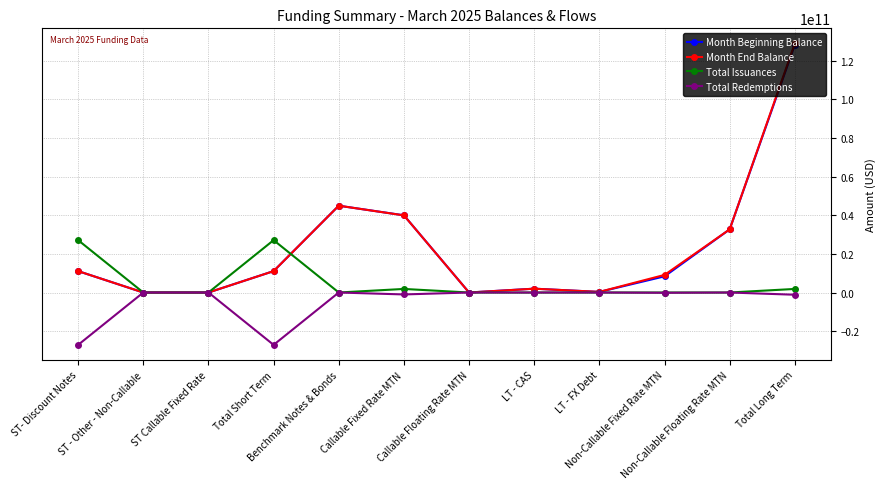

Which series has the largest range (max minus min)?

Month End Balance